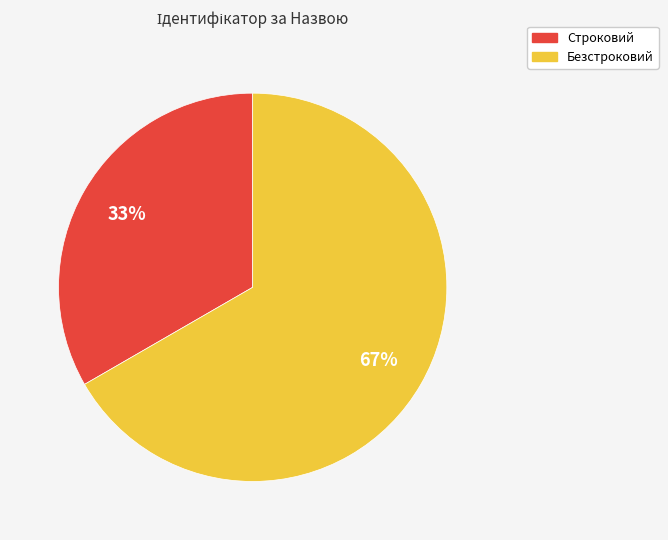

Which category accounts for the majority?

Безстроковий